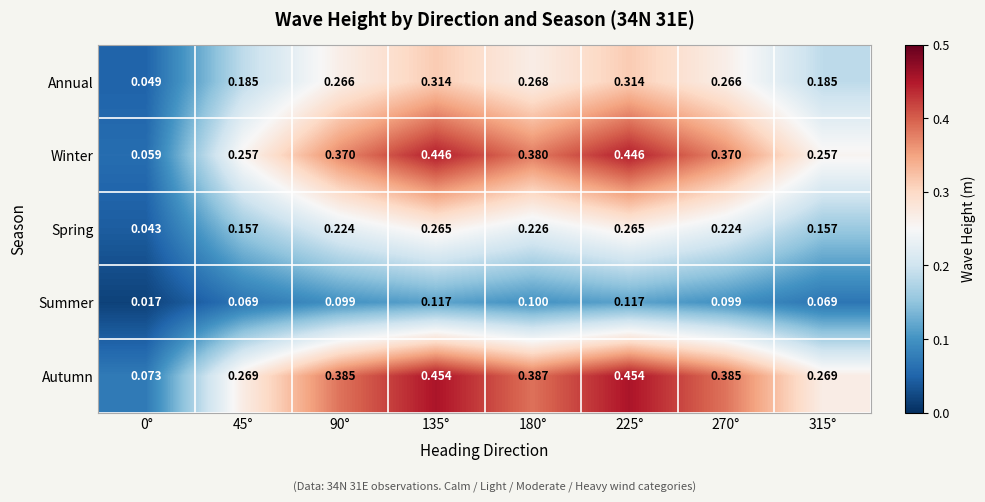

Rank the series by their maximum value, from lowest to highest.

Summer, Spring, Annual, Winter, Autumn